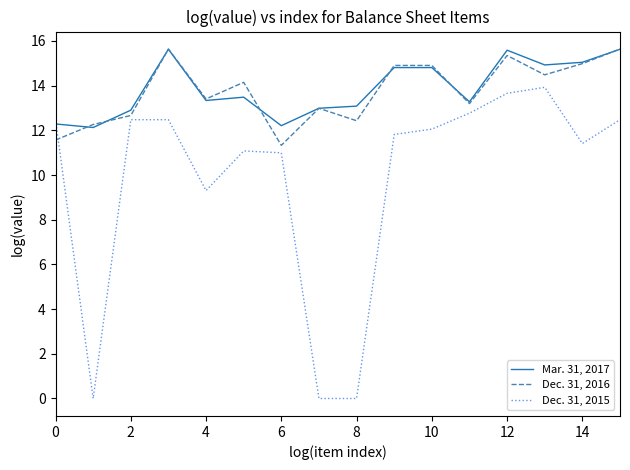

What is the average value of the Mar. 31, 2017 series?

13.9